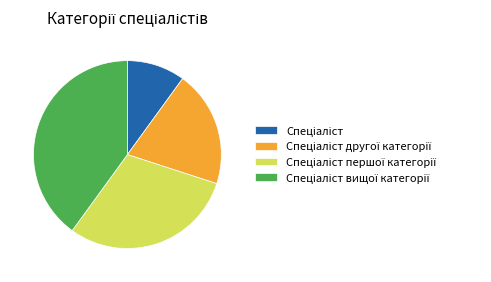

How many segments does this pie chart have?

4